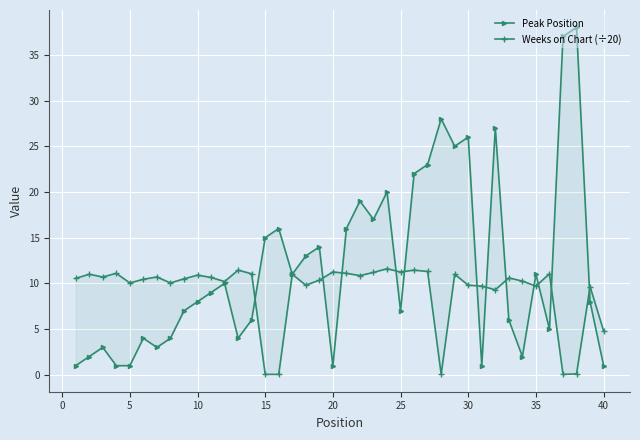

True or false: Peak Position has more than 0 interior local peaks.

True